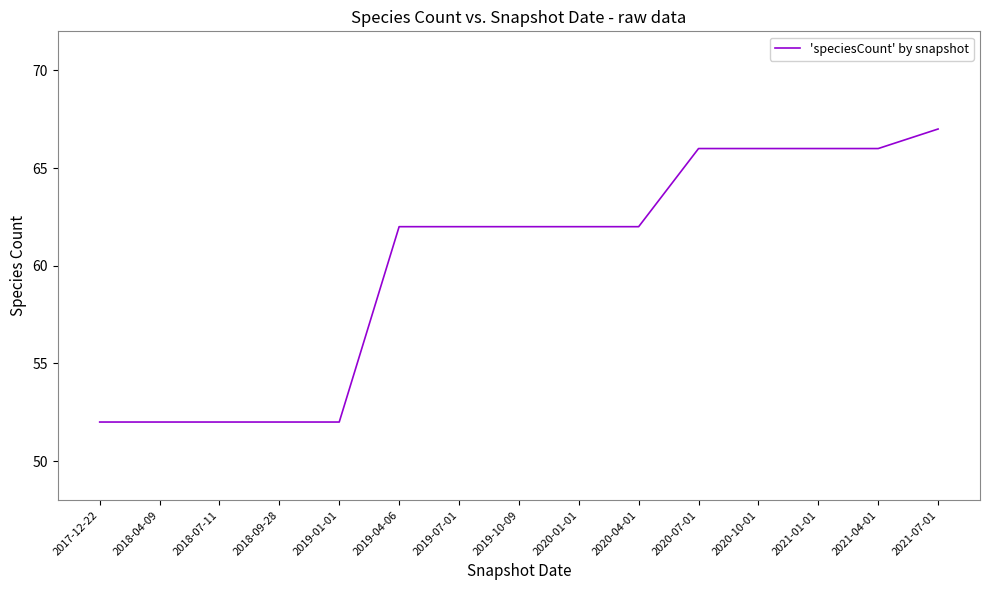

How many lines are shown in the chart?

1